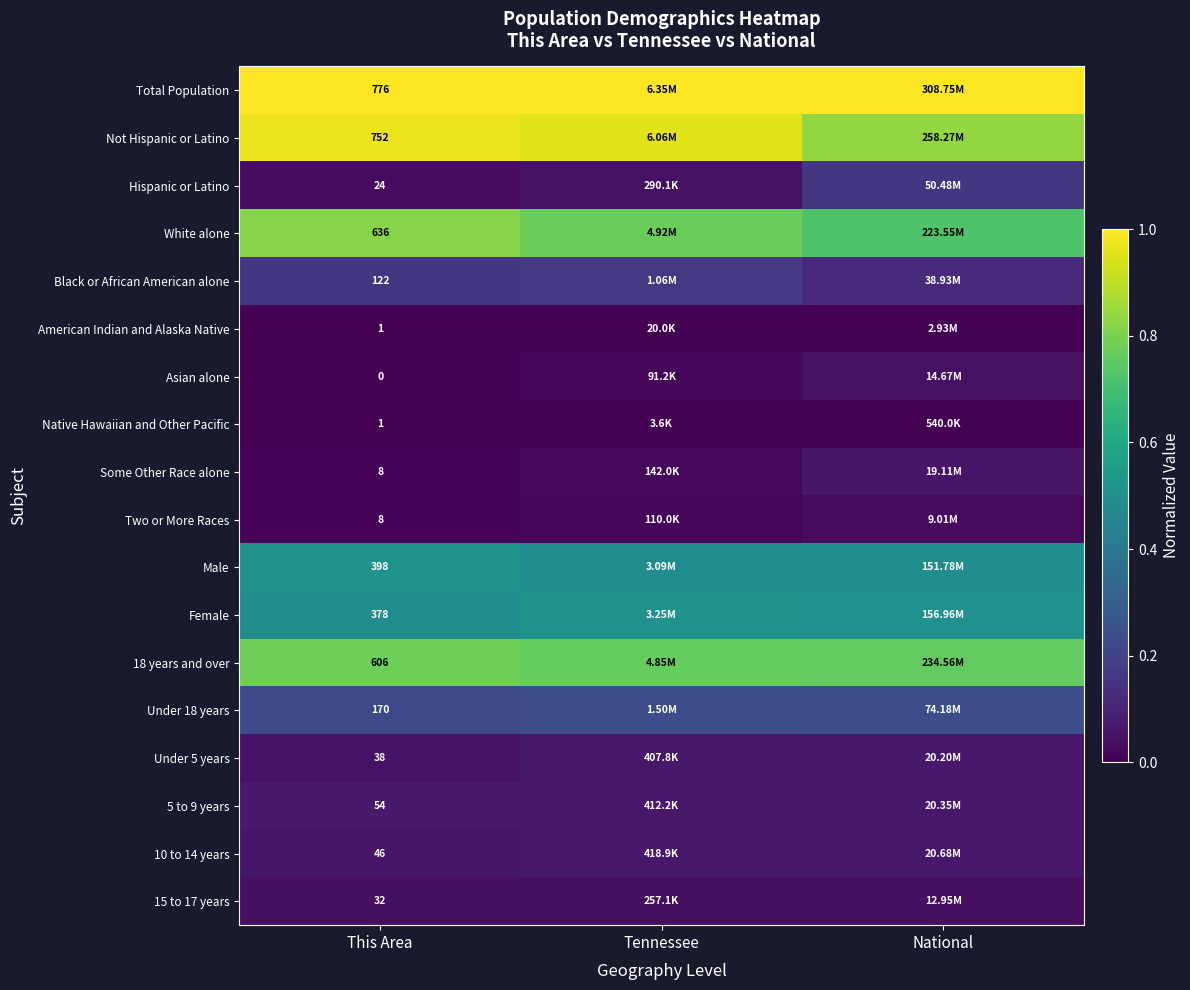

How many 15 to 17 years values are between 0 and 1?

3